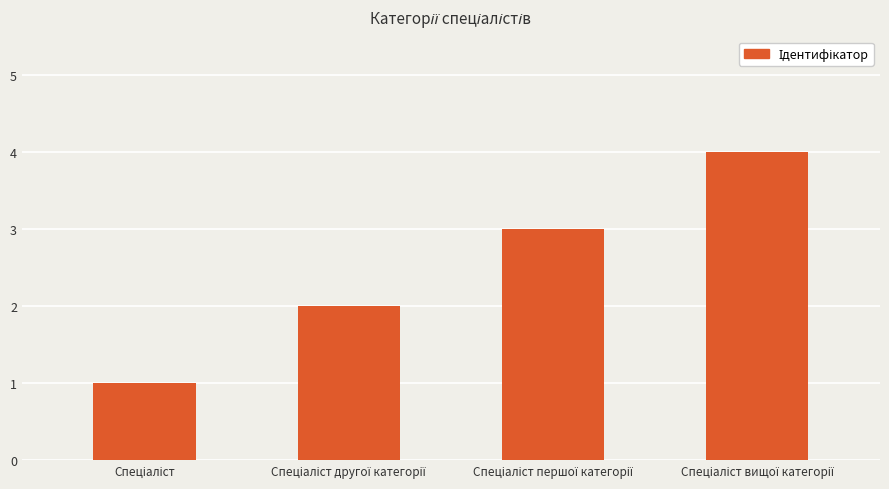

What is the sum of all values?

10